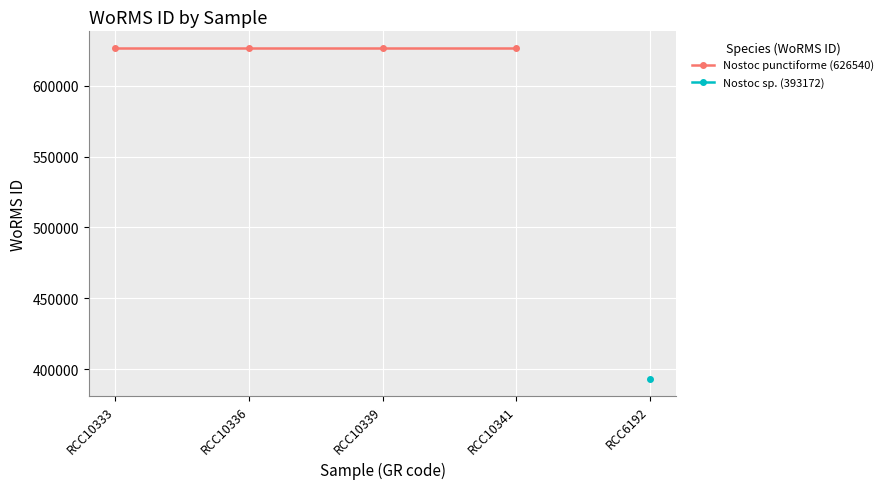

What is the value of the Nostoc sp. (393172) point at the 1st from the left?

393172